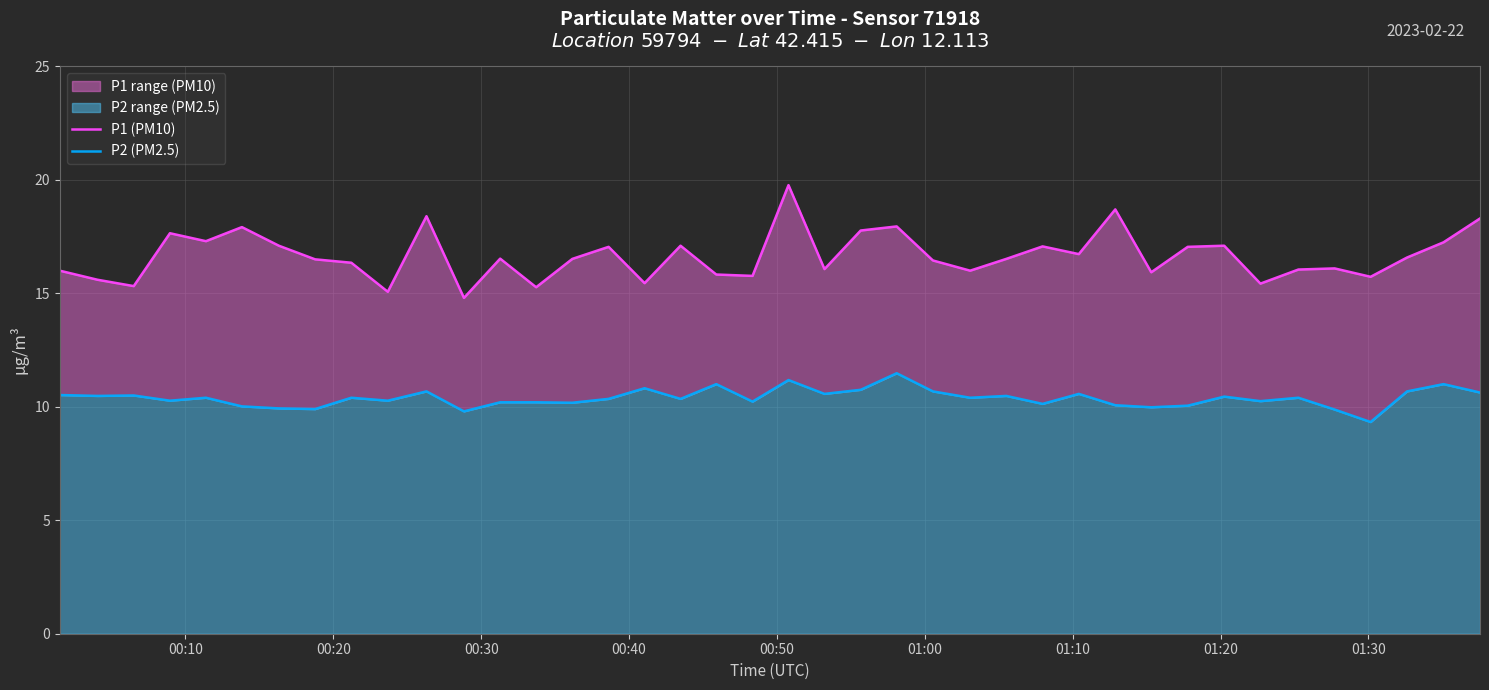

List the series in order of their peak value, highest first.

P1 (PM10), P2 (PM2.5)